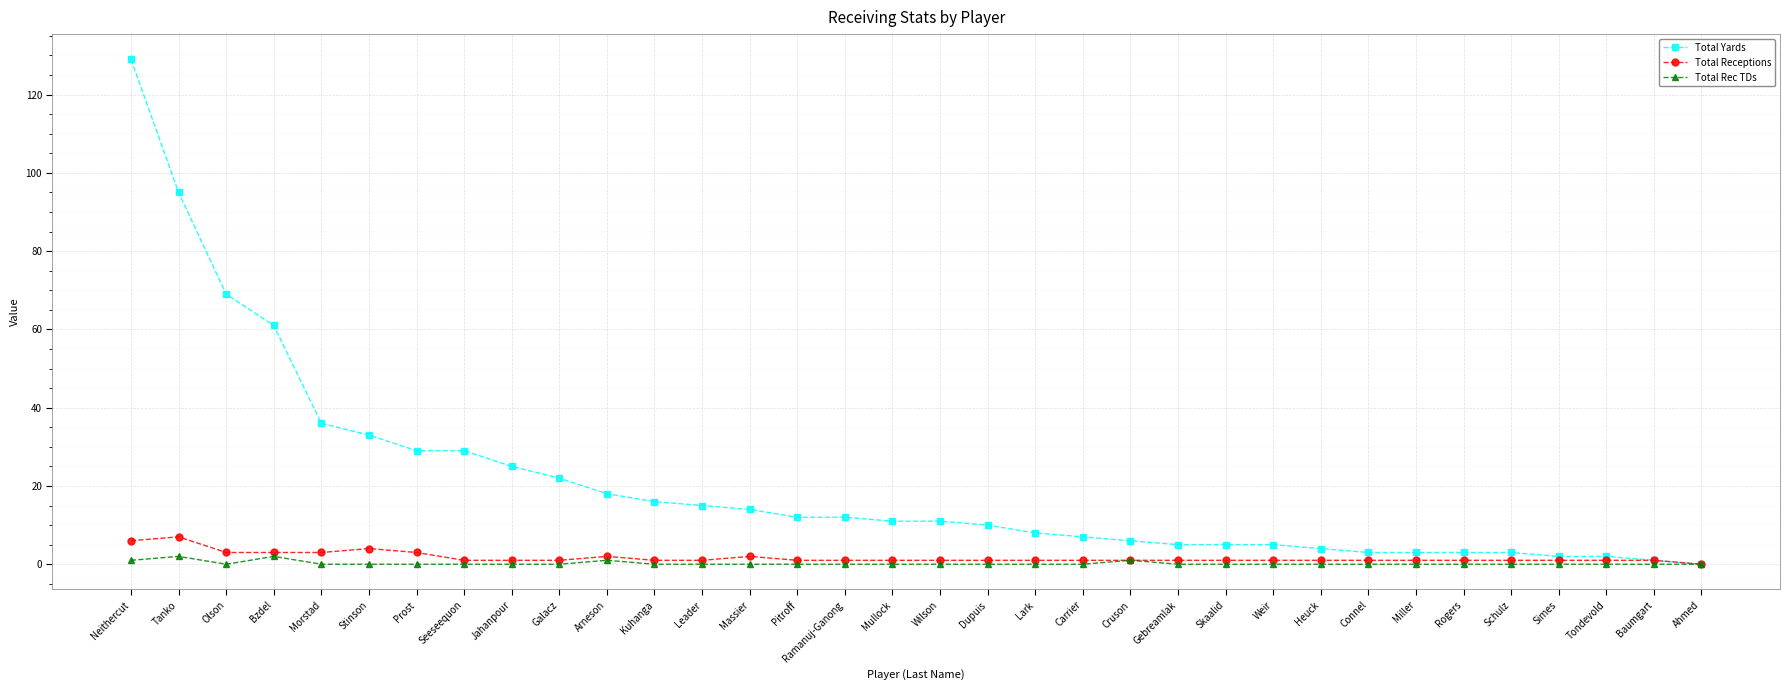

The value of Total Receptions at Leader is 1. True or false?

True